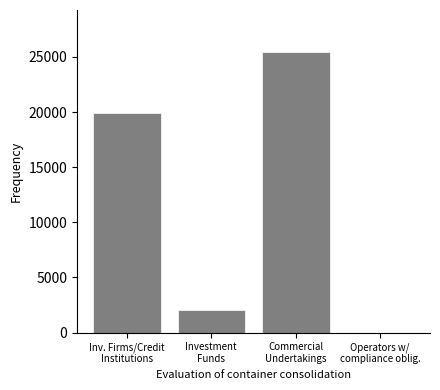

Is it true that the value at Inv. Firms/Credit
Institutions is 27137.2?

False